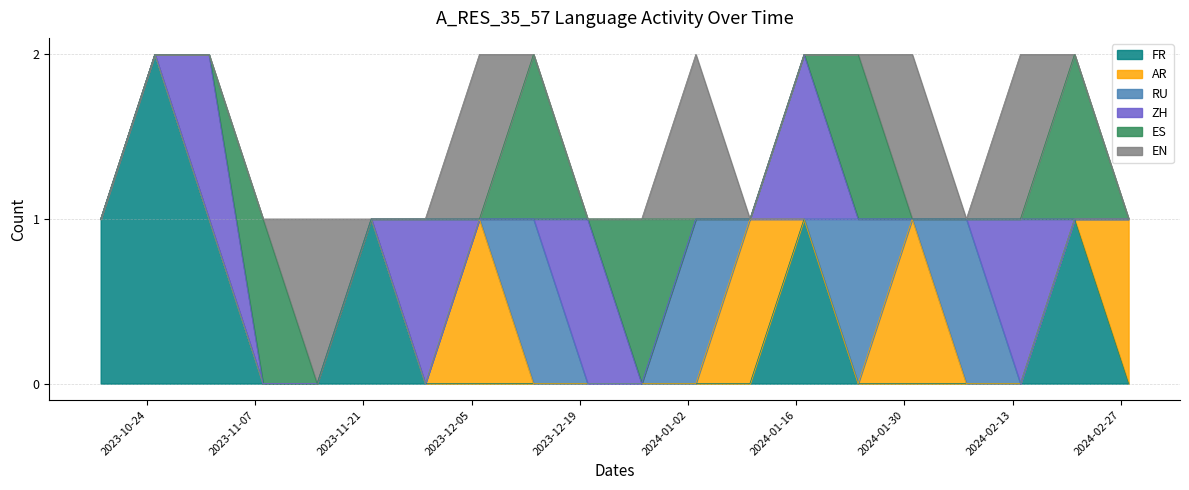

Rank the categories by ZH value from highest to lowest.

2023-11-01, 2023-11-29, 2023-12-20, 2024-01-17, 2024-02-14, 2023-10-18, 2023-10-25, 2023-11-08, 2023-11-15, 2023-11-22, 2023-12-06, 2023-12-13, 2023-12-27, 2024-01-03, 2024-01-10, 2024-01-24, 2024-01-31, 2024-02-07, 2024-02-21, 2024-02-28